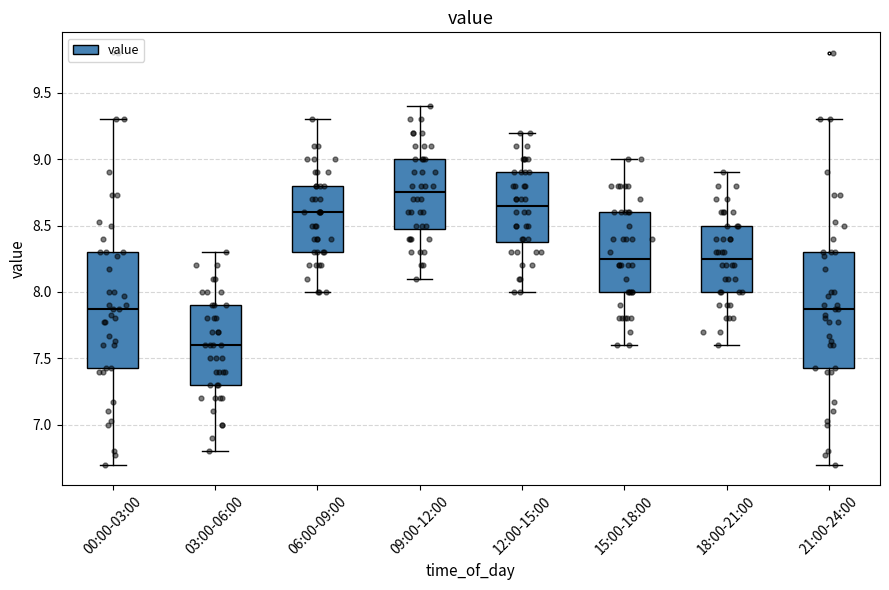

Reading left to right, read every box against the y-axis: the position of its median line, the range the box covers, and the ends of its whiskers. The values are not printed on the chart, so give them approximately, as read against the axis.

00:00-03:00: median 7.85, box 7.45 to 8.30, whiskers 6.70 to 9.30
03:00-06:00: median 7.60, box 7.30 to 7.90, whiskers 6.80 to 8.30
06:00-09:00: median 8.60, box 8.30 to 8.80, whiskers 8.00 to 9.30
09:00-12:00: median 8.75, box 8.50 to 9.00, whiskers 8.10 to 9.40
12:00-15:00: median 8.65, box 8.40 to 8.90, whiskers 8.00 to 9.20
15:00-18:00: median 8.25, box 8.00 to 8.60, whiskers 7.60 to 9.00
18:00-21:00: median 8.25, box 8.00 to 8.50, whiskers 7.60 to 8.90
21:00-24:00: median 7.85, box 7.45 to 8.30, whiskers 6.70 to 9.30